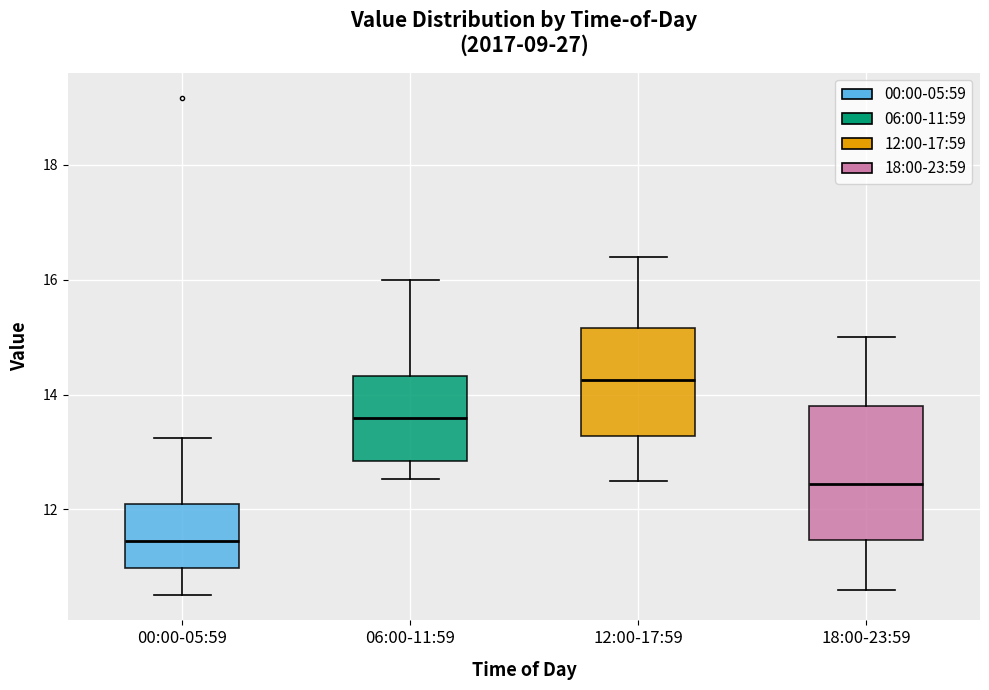

Where does the upper whisker of the box for 12:00-17:59 end on the y-axis? The values are not printed on the chart, so give them approximately, as read against the axis.

16.4